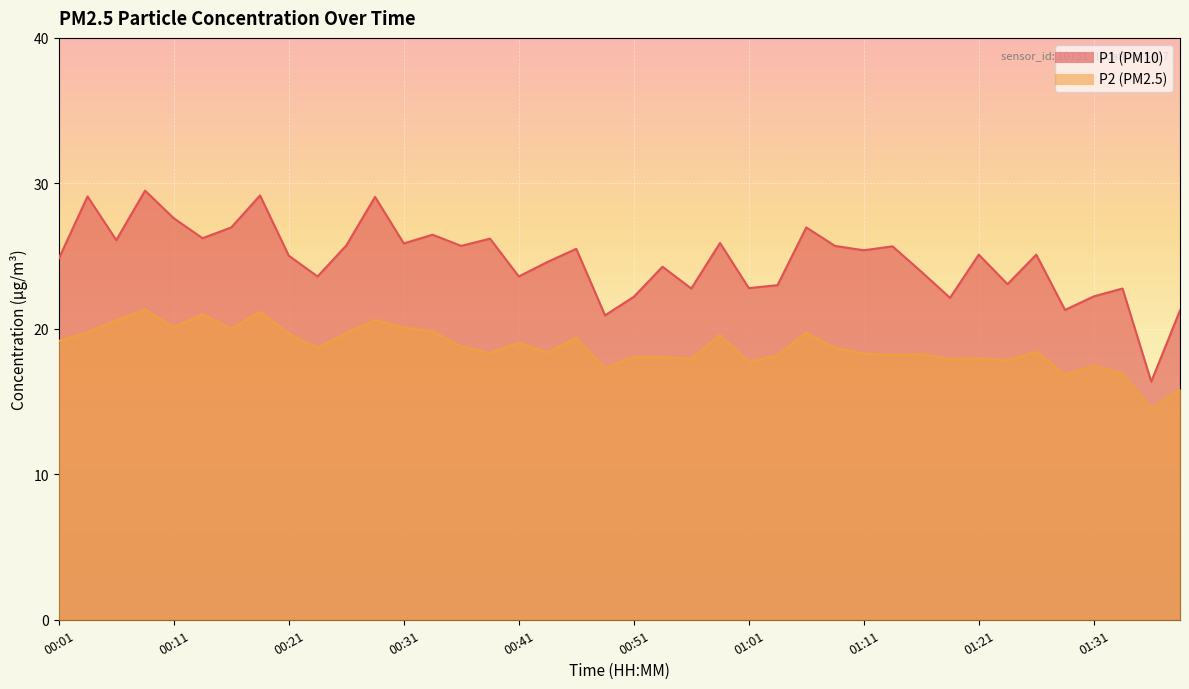

How many data points does each series have?

40